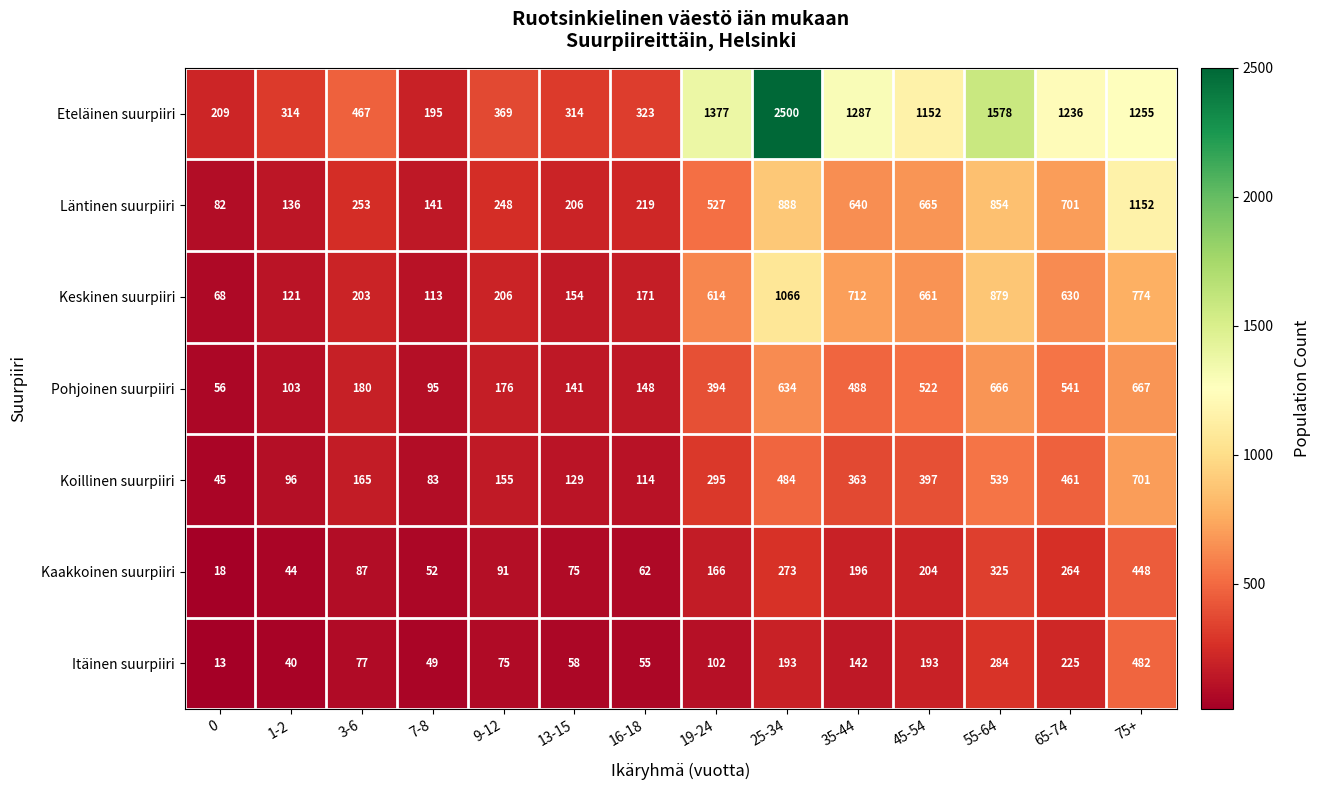

Rank the series at 7-8 from highest to lowest value.

Eteläinen suurpiiri, Läntinen suurpiiri, Keskinen suurpiiri, Pohjoinen suurpiiri, Koillinen suurpiiri, Kaakkoinen suurpiiri, Itäinen suurpiiri